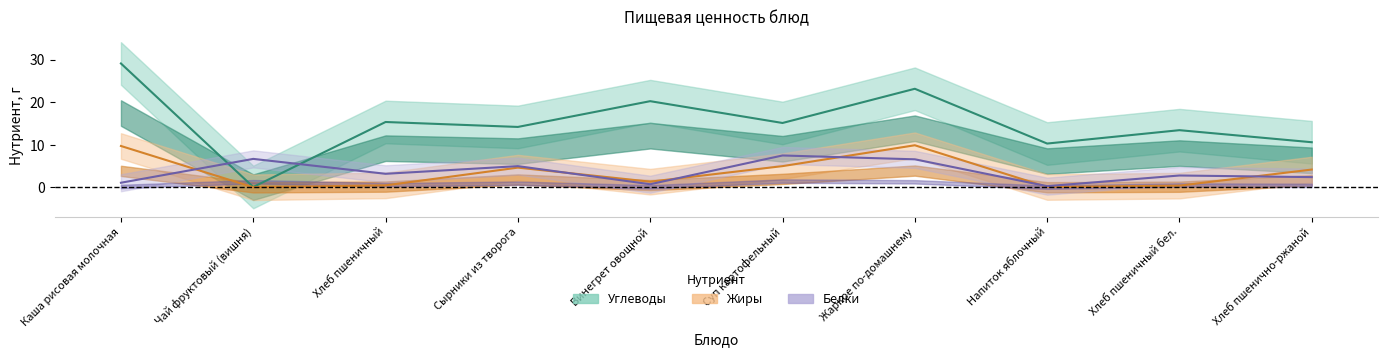

Reading left to right, extract all data points from this chart.

Углеводы: 29.1	0.1	15.4	14.2	20.2	15.1	23.2	10.3	13.4	10.6
Жиры: 9.7	0.0	0.5	4.7	1.4	5.0	9.9	0.1	0.4	4.2
Белки: 1.1	6.7	3.2	5.0	0.8	7.5	6.6	0.3	2.8	2.4